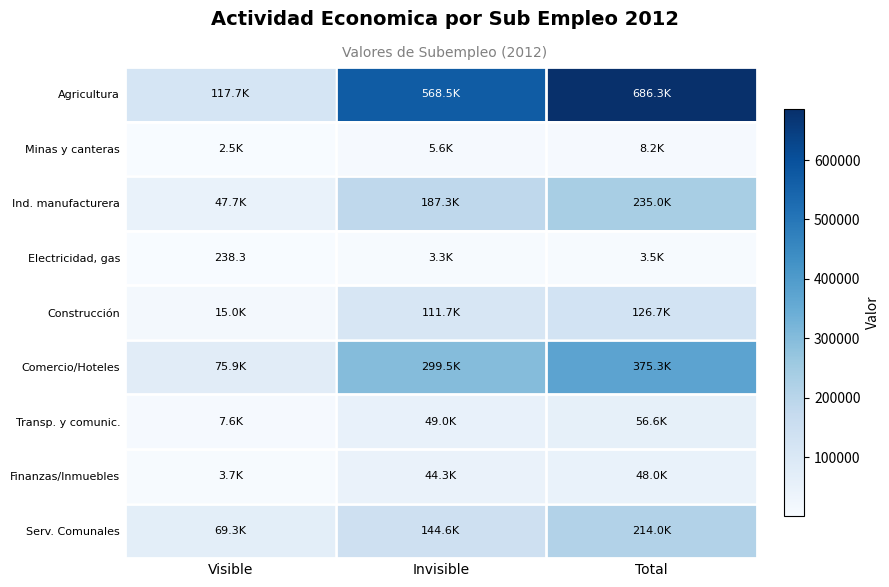

At how many categories does at least one series exceed 446741?

2